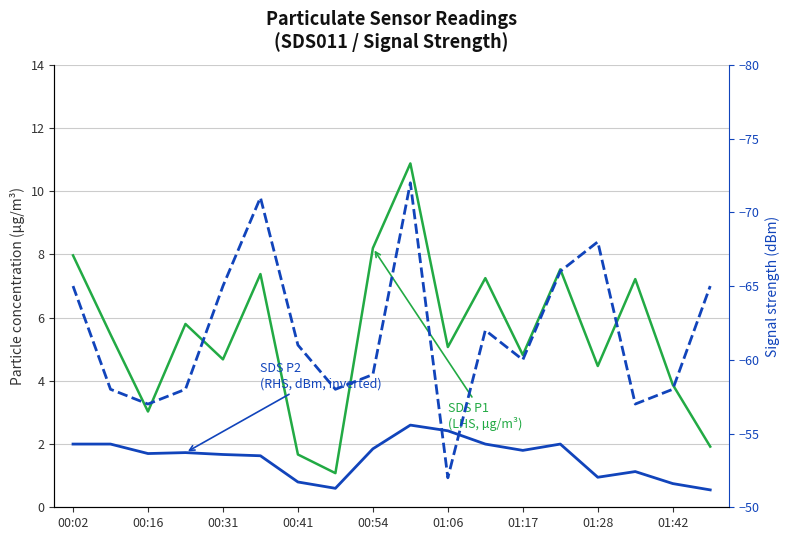

At which label is Signal
(RHS, dBm, inverted) closest to -62?

11